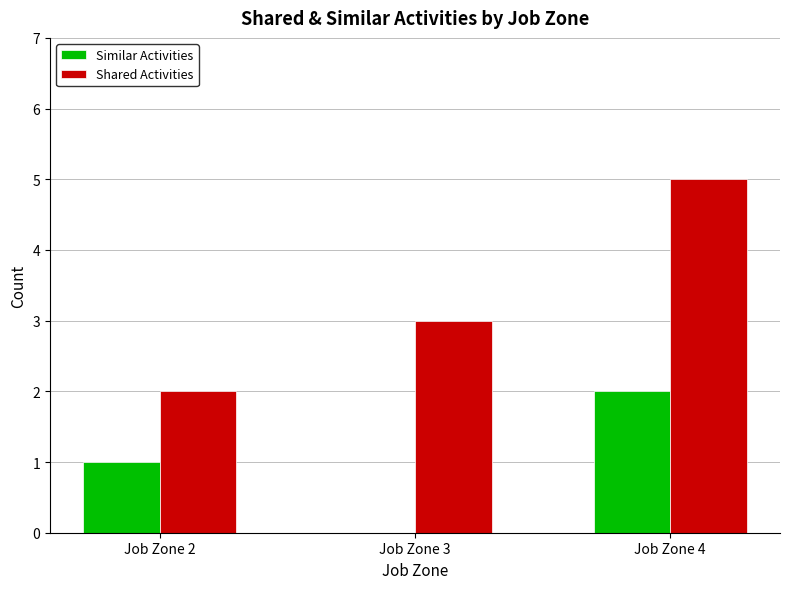

Which series changed the most between Job Zone 2 and Job Zone 4?

Shared Activities